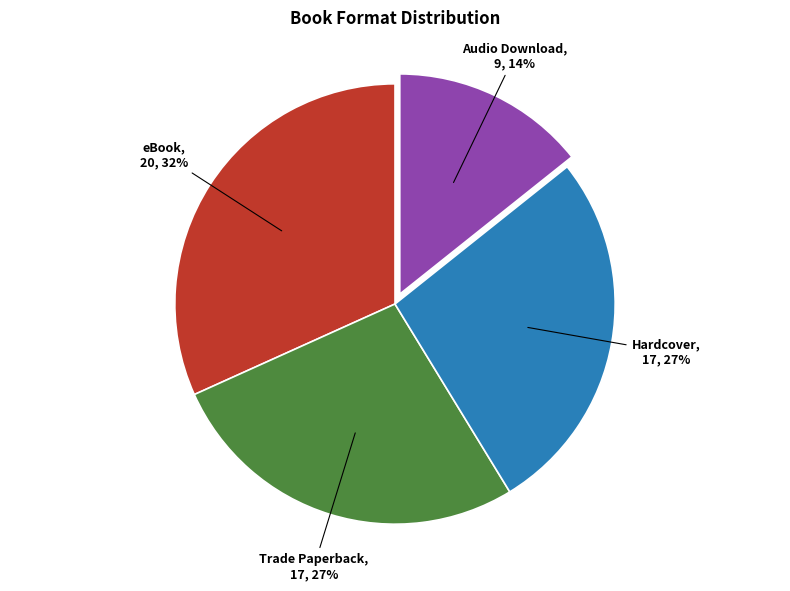

What is the smallest slice in the pie chart?

Audio Download